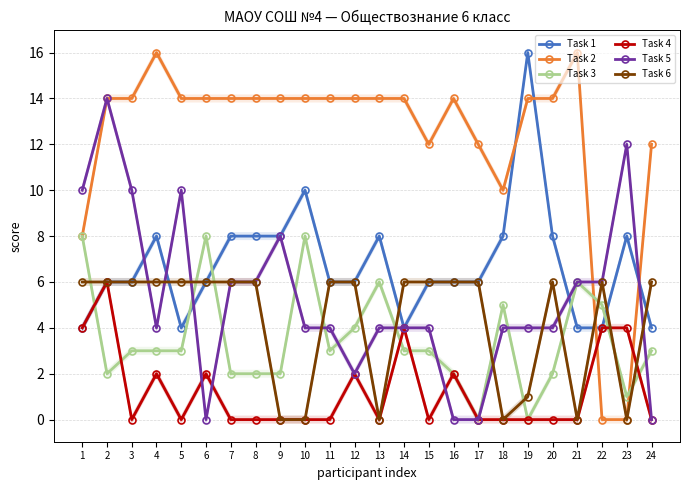

Which series has the largest total across all categories?

Task 2